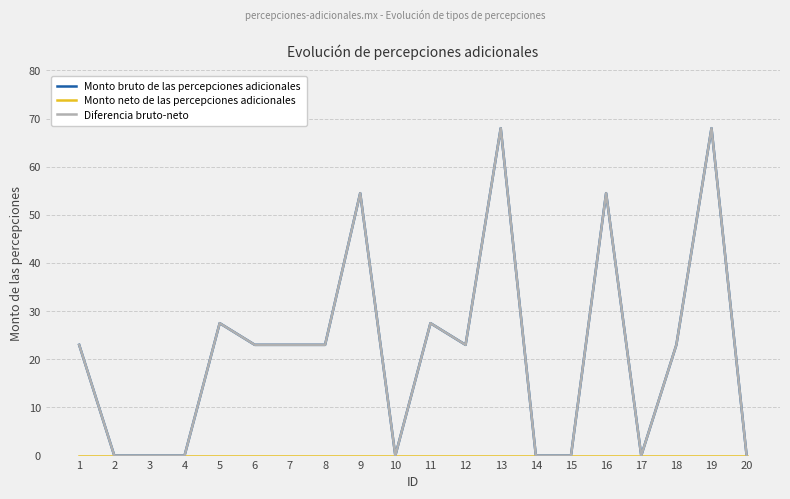

Where is Diferencia bruto-neto nearest to the value 34?

5